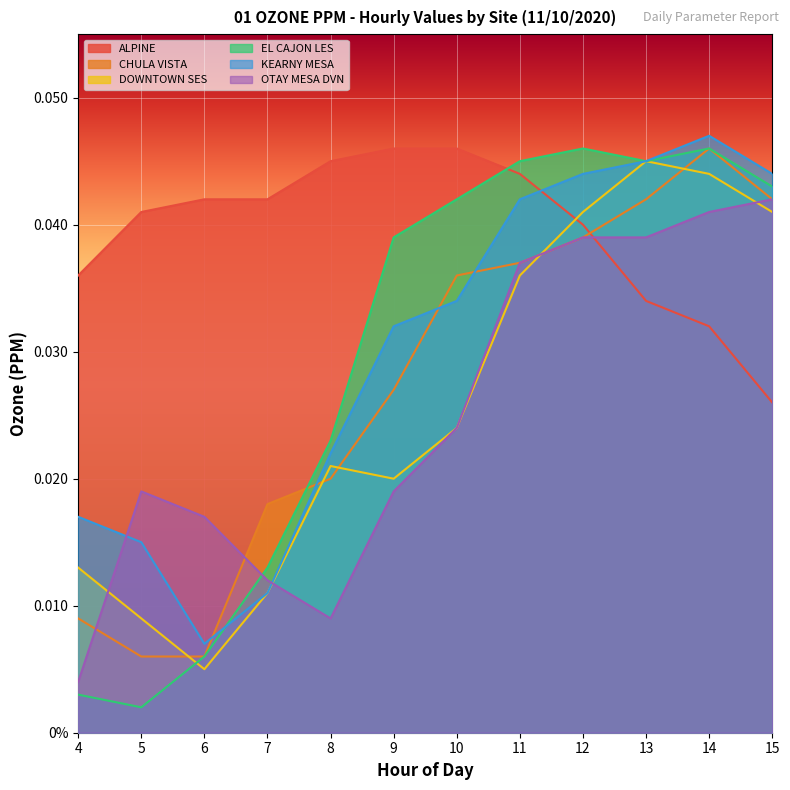

What is the sum of the ALPINE values at 11 and 7?

0.1